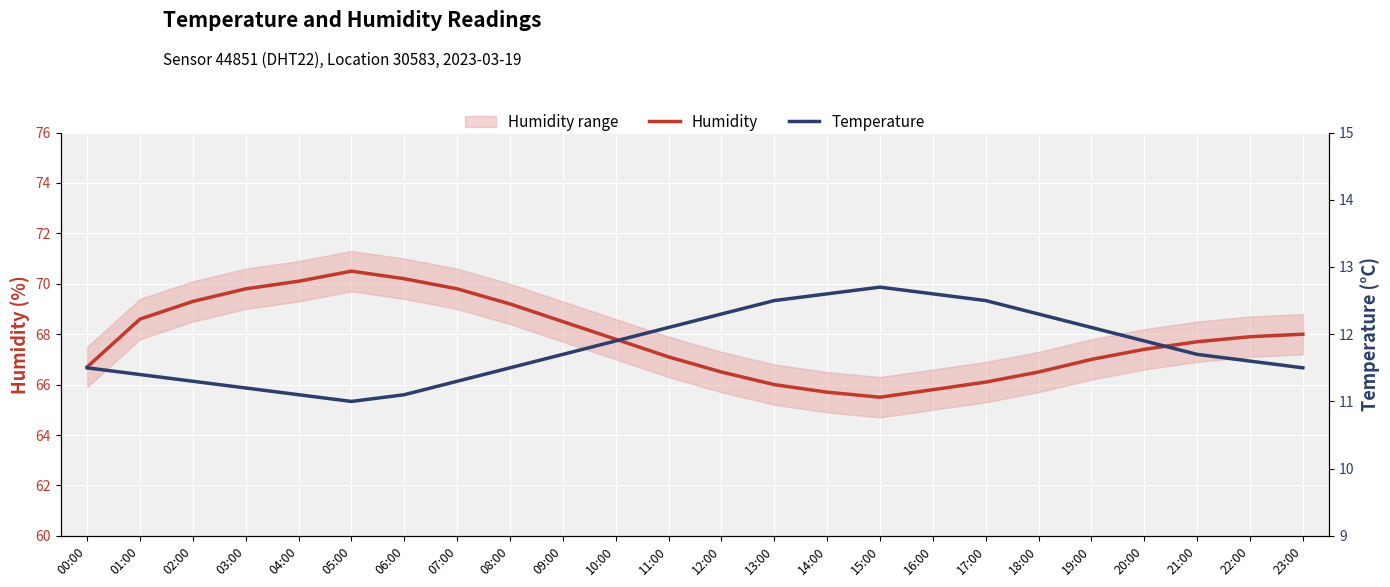

Which category has the highest value across all series?

05:00